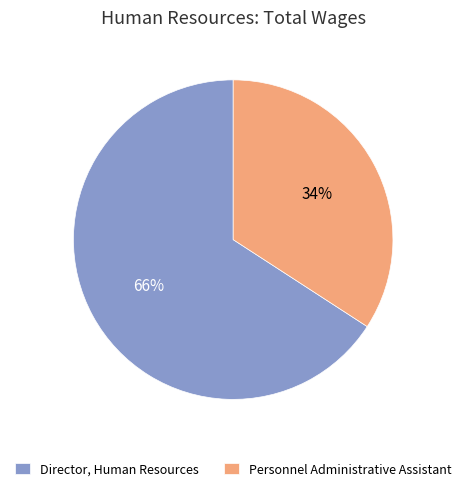

Is the sum of Personnel Administrative Assistant and Director, Human Resources greater than half?

Yes